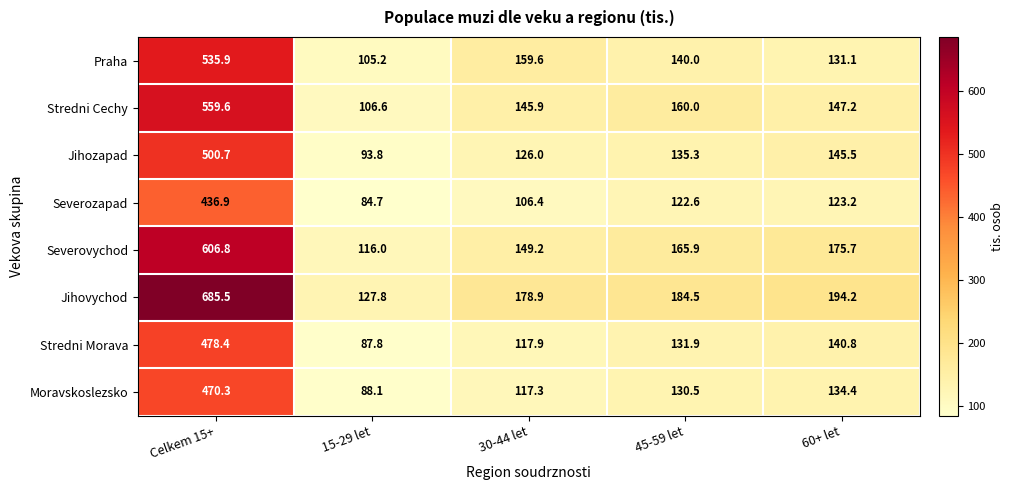

What is the sum of the Praha values at Celkem 15+ and 60+ let?

667.0